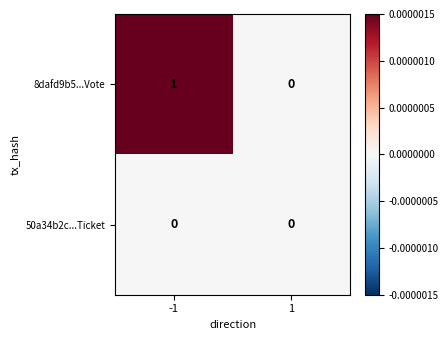

True or false: 8dafd9b5...Vote has a value of 1 at 1.

False